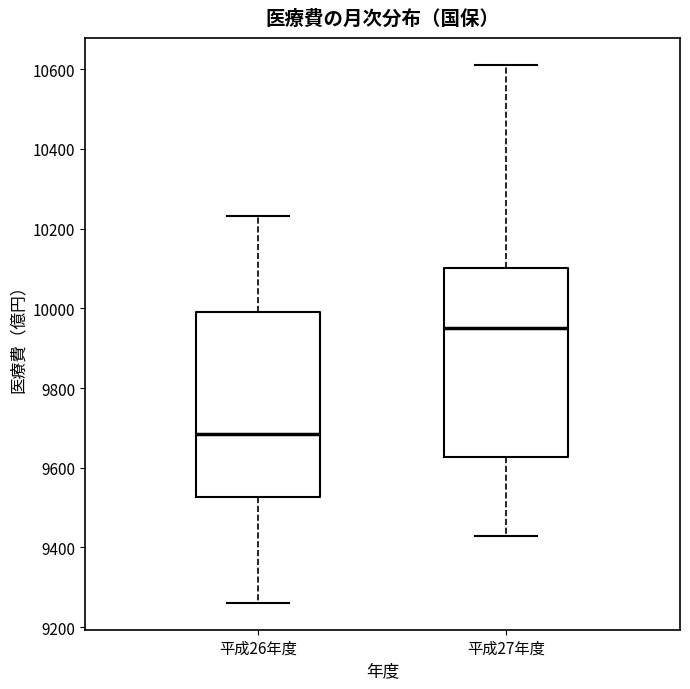

Reading left to right, transcribe this box plot: for each box, give where its median line is, the range the box spans, and where its two whiskers end, as read against the y-axis. The values are not printed on the chart, so give them approximately, as read against the axis.

平成26年度: median 9680, box 9520 to 10000, whiskers 9260 to 10240
平成27年度: median 9940, box 9620 to 10100, whiskers 9420 to 10620